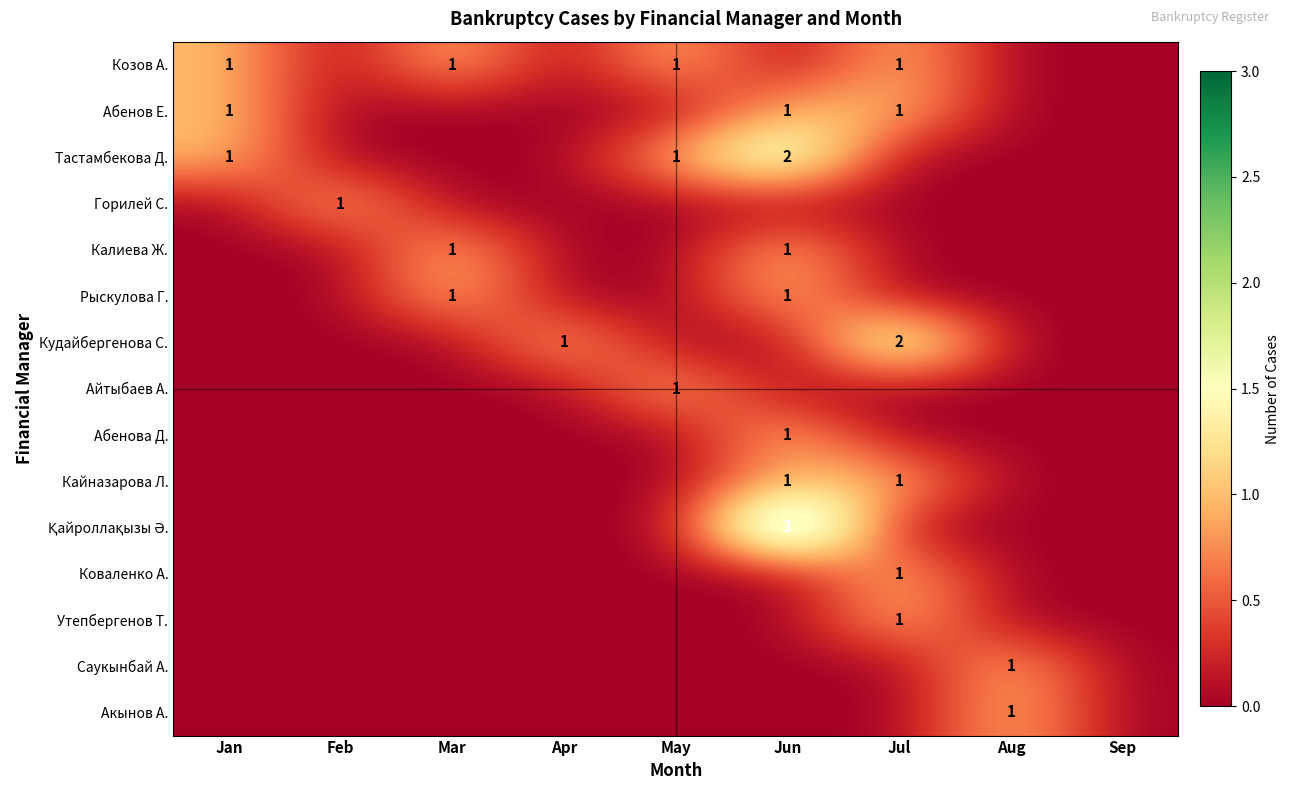

The Саукынбай А. series shows 1 at Aug. True or false?

True